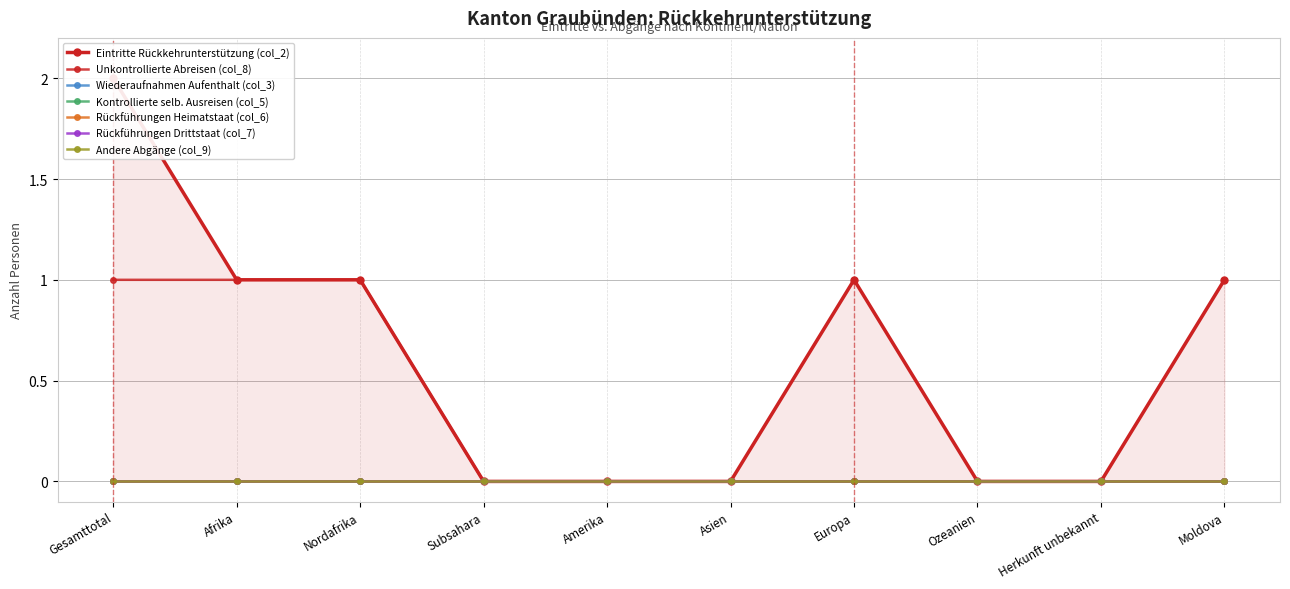

True or false: Unkontrollierte Abreisen (col_8) and Kontrollierte selb. Ausreisen (col_5) cross at least once.

False